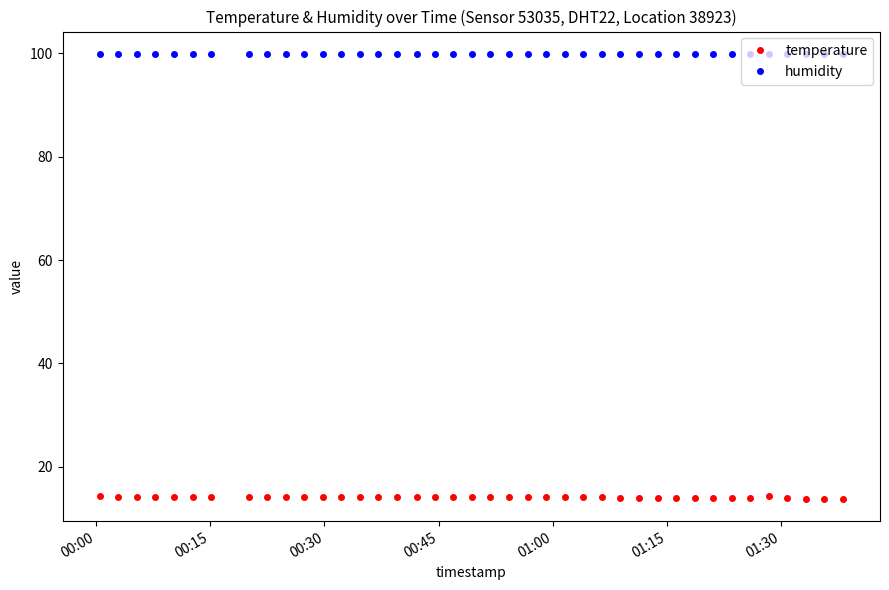

What is the average value of the temperature series?

14.1